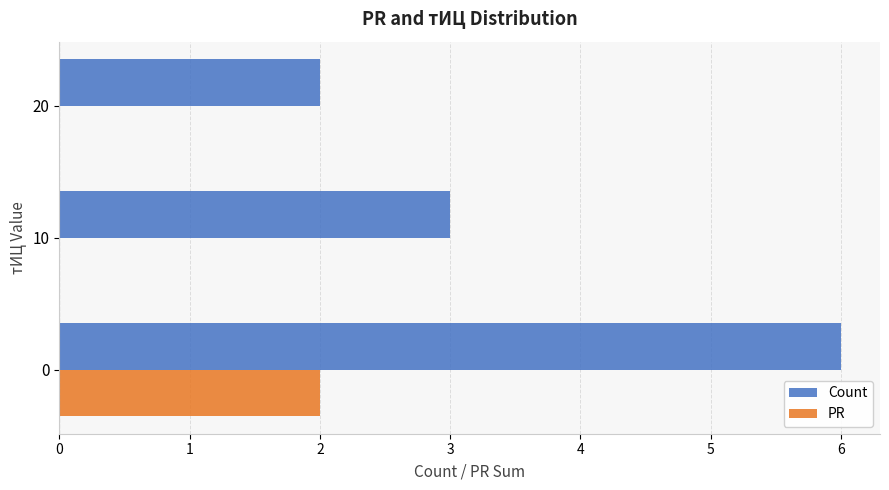

Between 0 and 10, which series saw the biggest shift?

Count